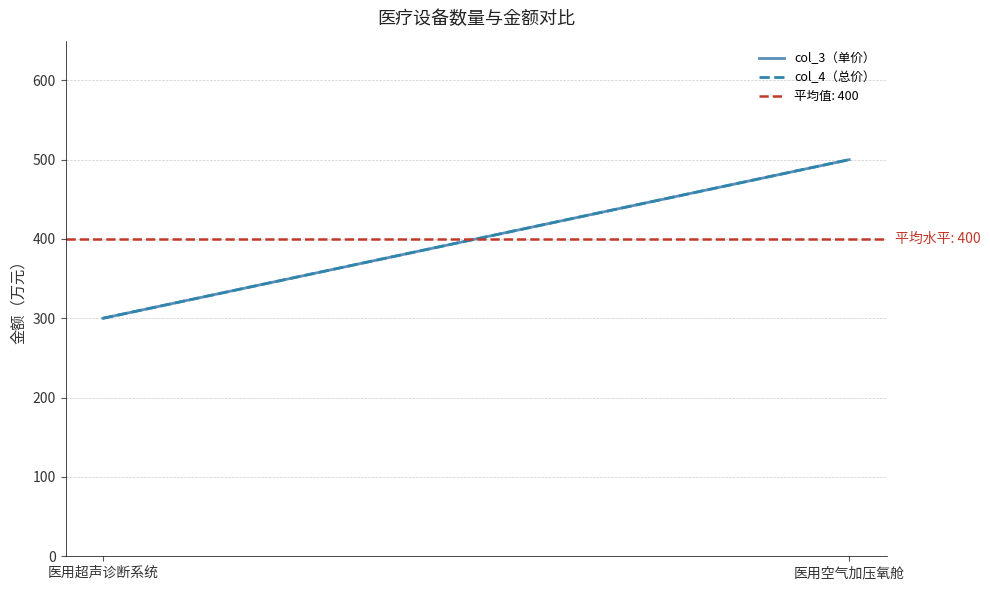

What is the minimum value shown in the chart?

300